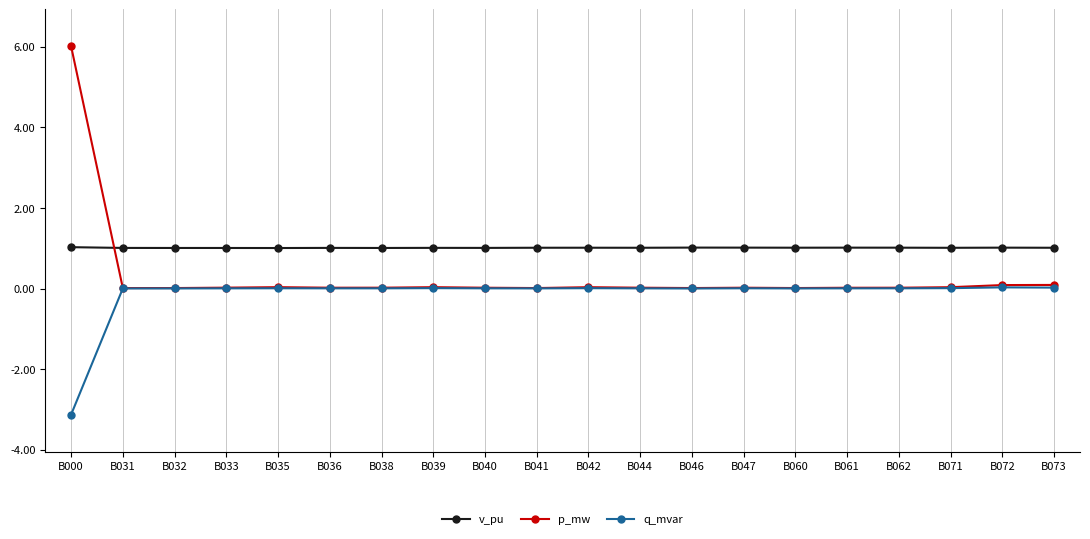

True or false: v_pu and q_mvar cross at least once.

False